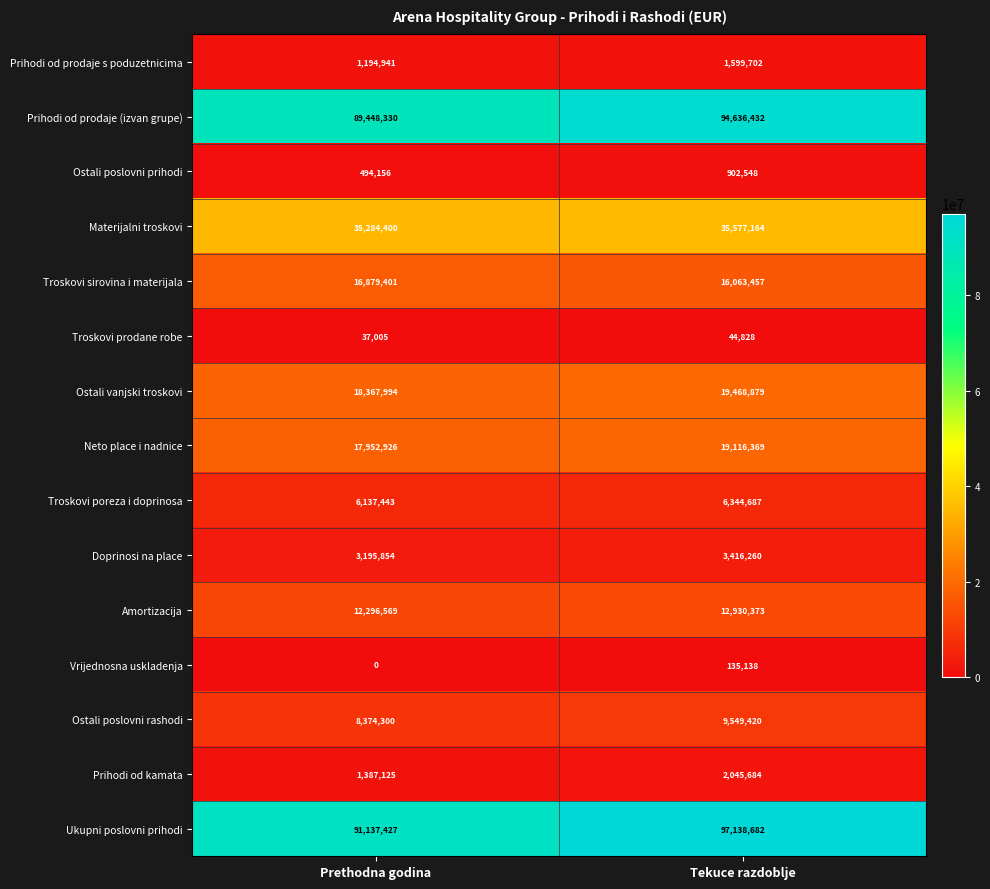

At which category is the sum across all series the highest?

Tekuce razdoblje